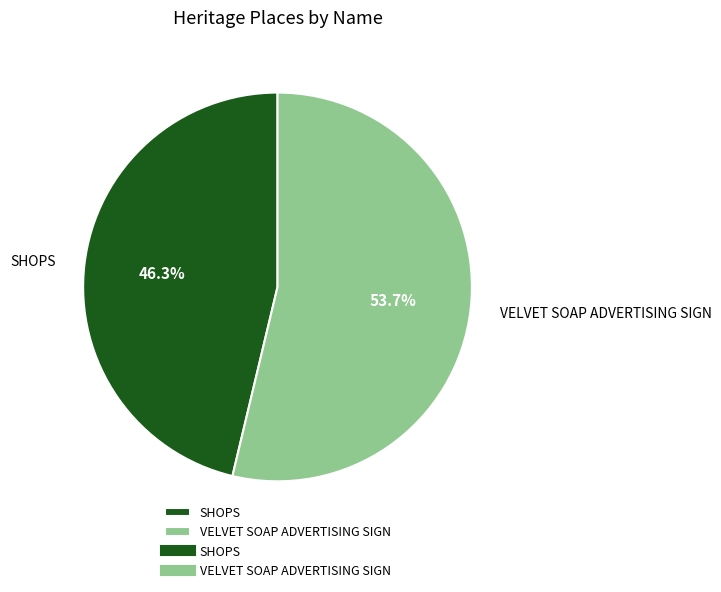

What percentage is NOT represented by VELVET SOAP ADVERTISING SIGN?

46.3%